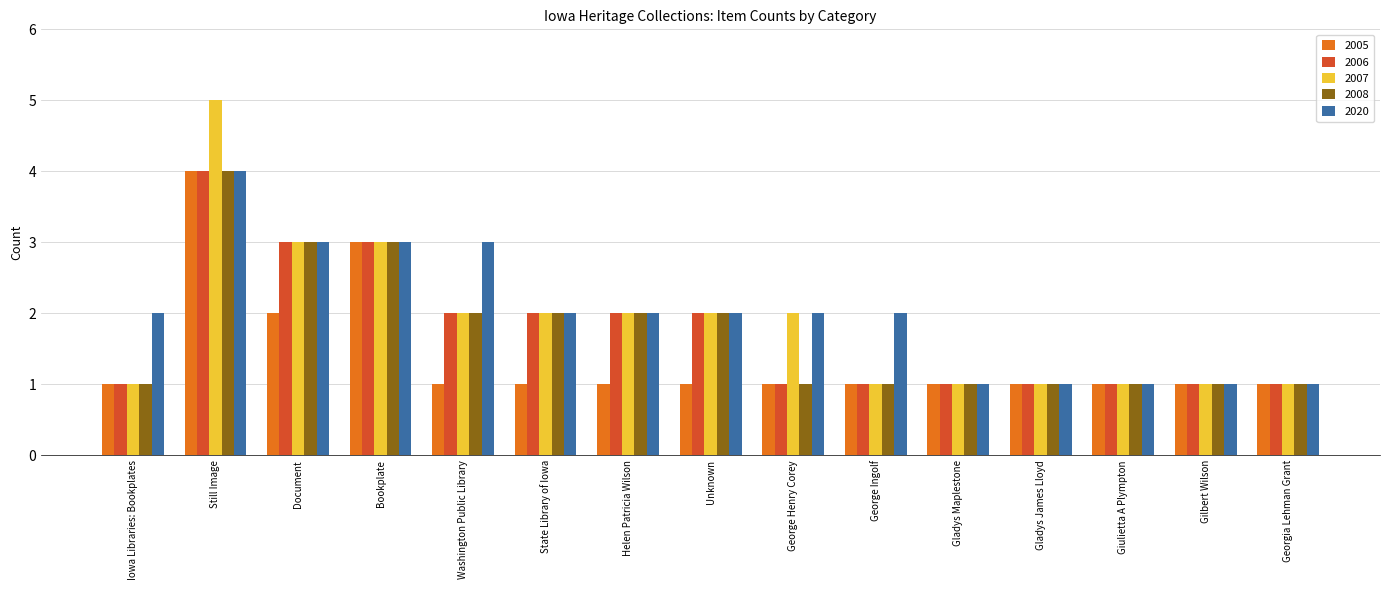

True or false: 2007 has a value of 1 at Bookplate.

False